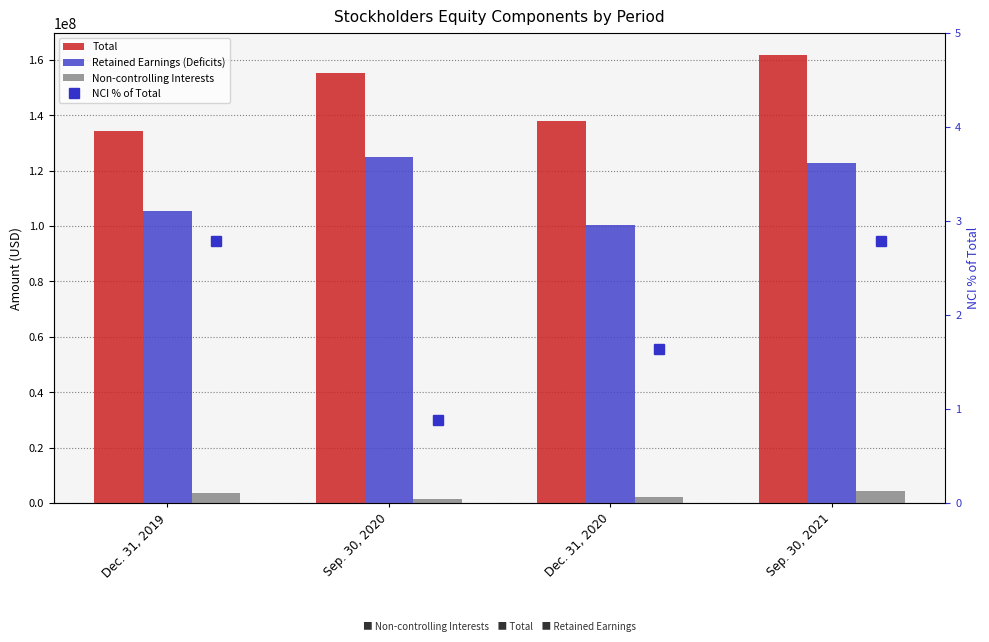

Count the number of data series in this chart.

4